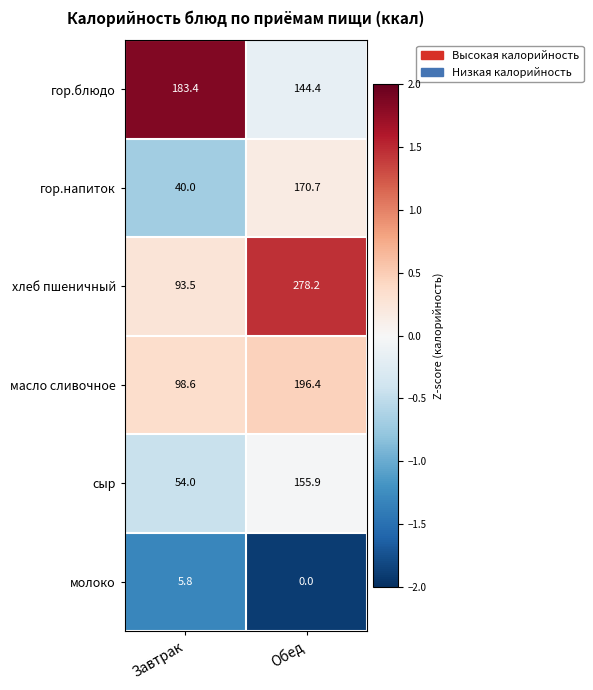

What is the minimum value shown in the chart?

0.0